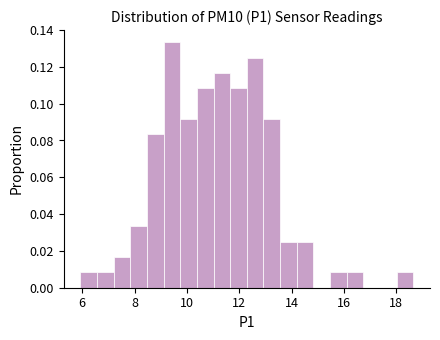

Around what value on the x-axis is the tallest bar? Give the approximate position of its centre, as read against the axis.

9.4